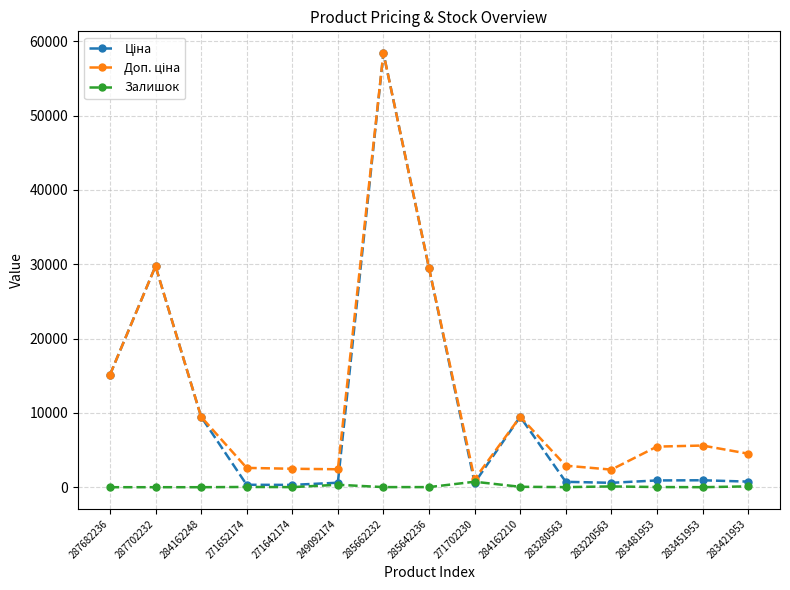

The Залишок series shows 14.0 at 285662232. True or false?

True